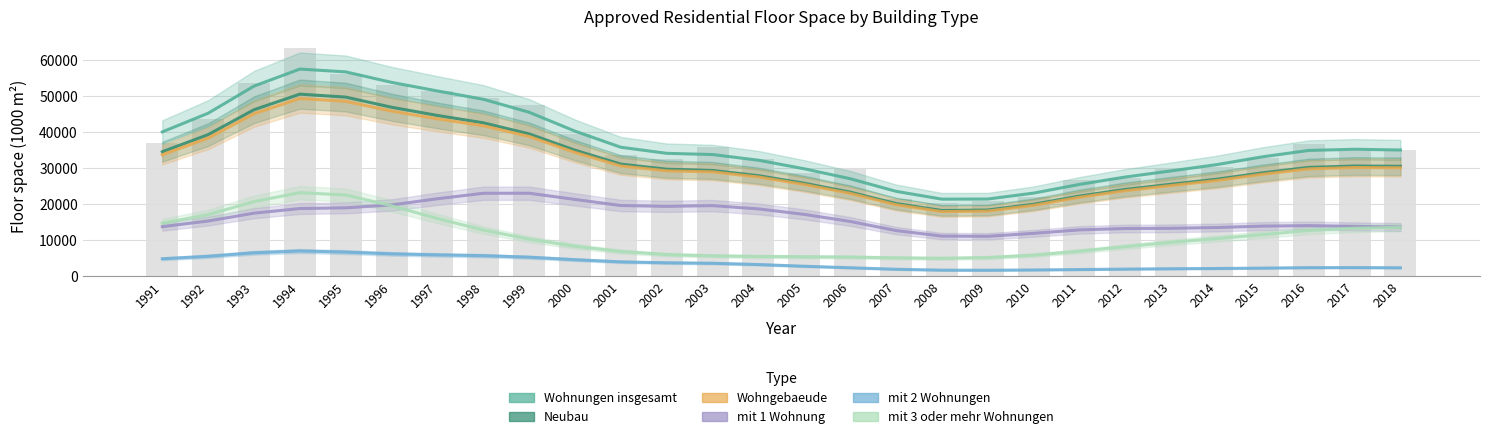

What is the sum of all mit 3 oder mehr Wohnungen values?

308794.6